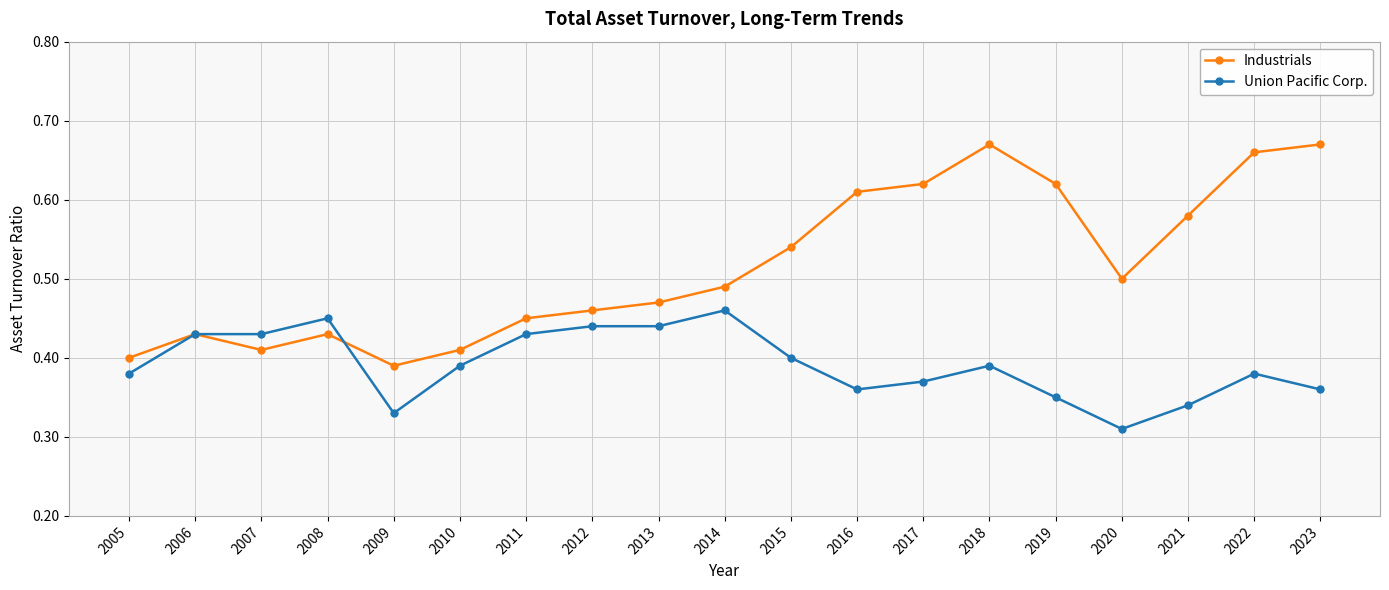

Where is Union Pacific Corp. nearest to the value 0?

2020